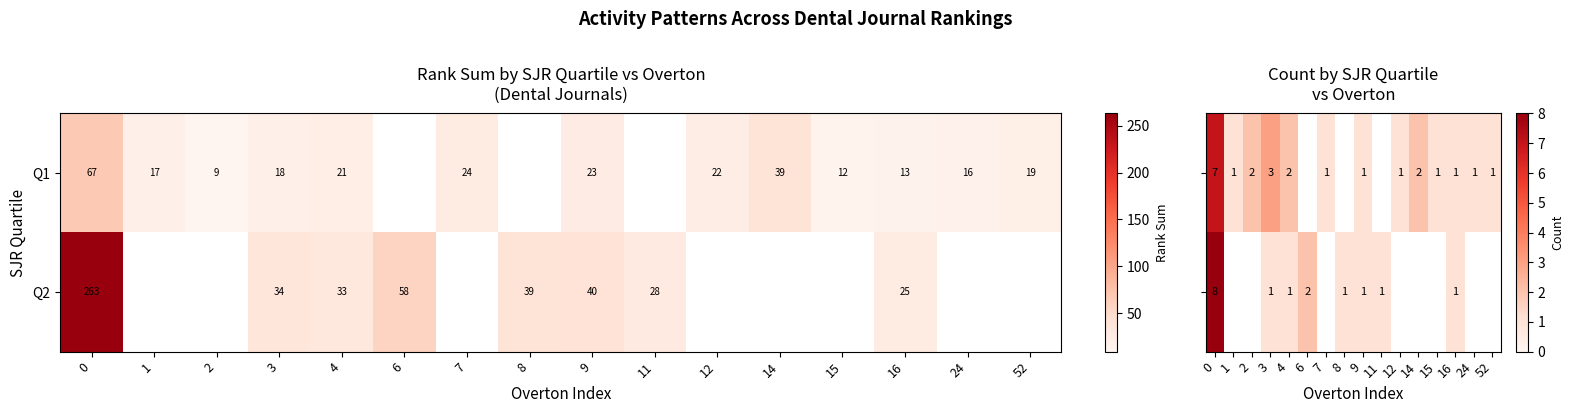

What is the smallest value displayed?

1.0